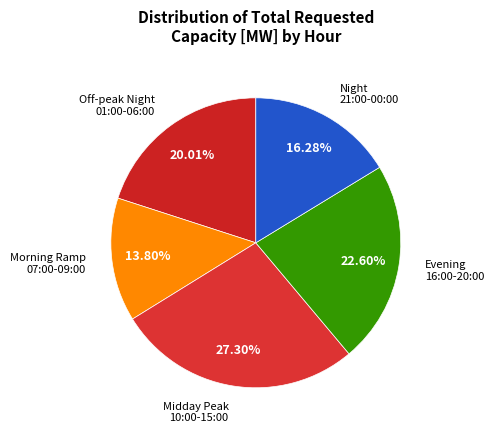

How many slices are in this pie chart?

5